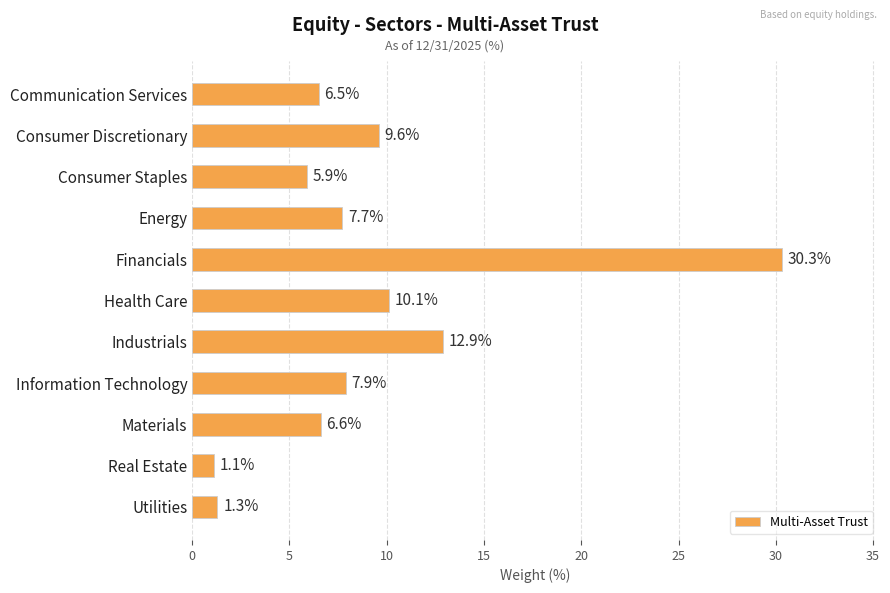

The value at Health Care is 10.1. True or false?

True